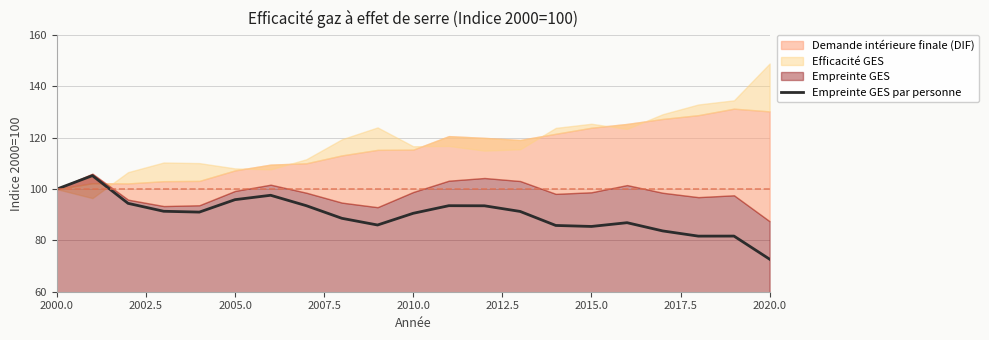

What is the highest value of the Empreinte GES par personne series?

105.3